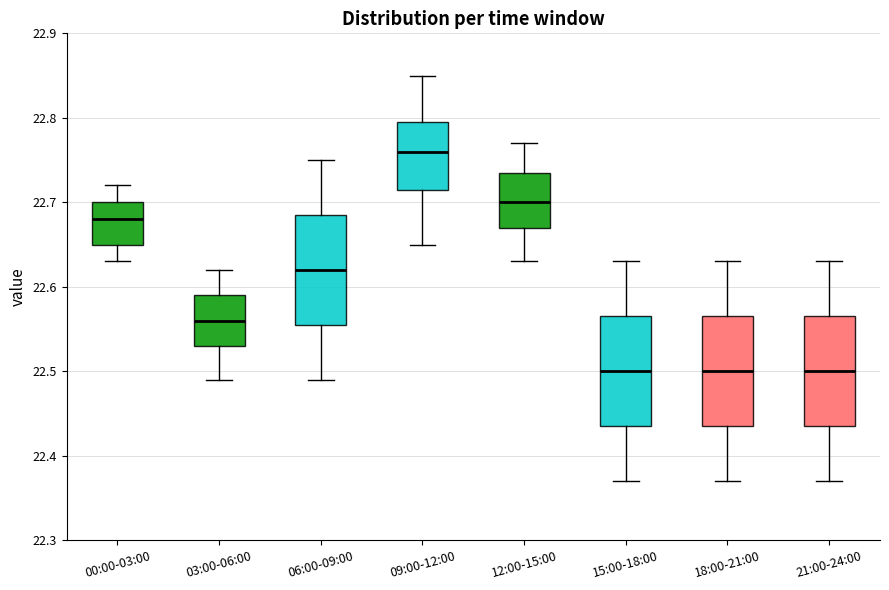

Where is the lower edge of the box for 12:00-15:00 on the y-axis? The values are not printed on the chart, so give them approximately, as read against the axis.

22.67